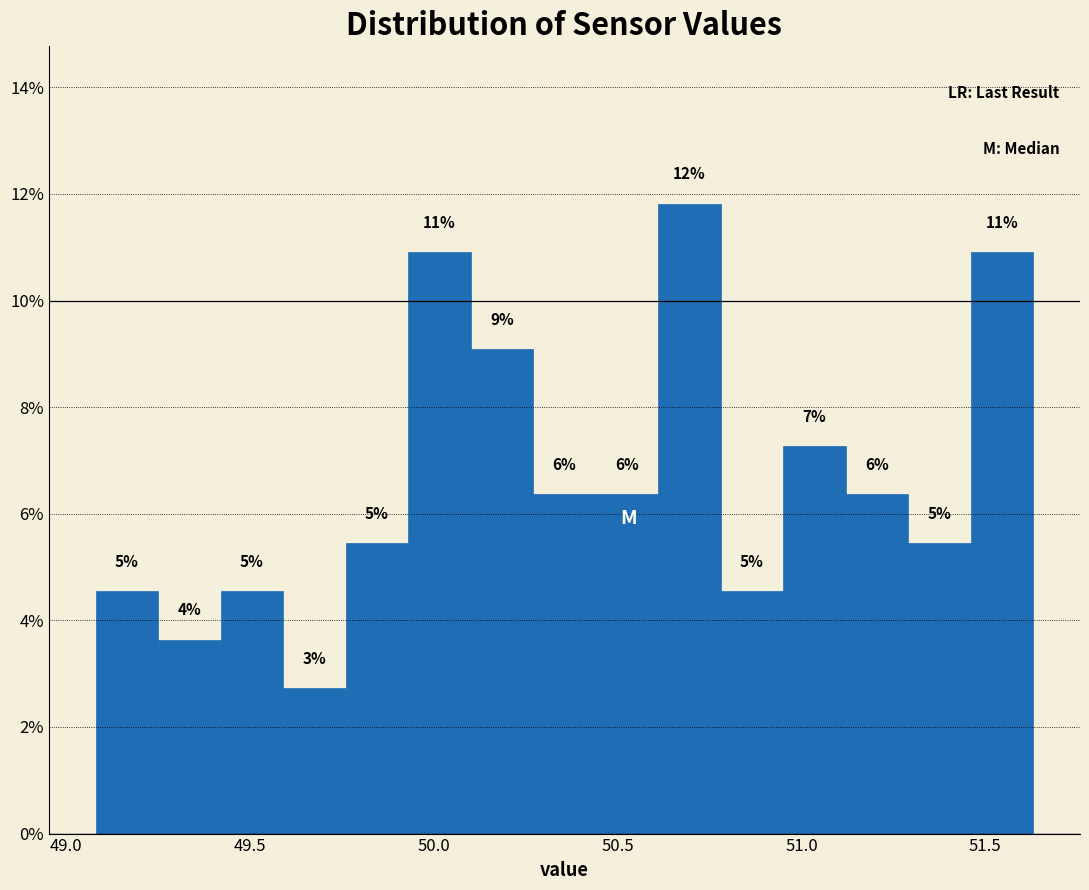

Read against the x-axis, roughly where is the centre of the tallest bar?

50.70